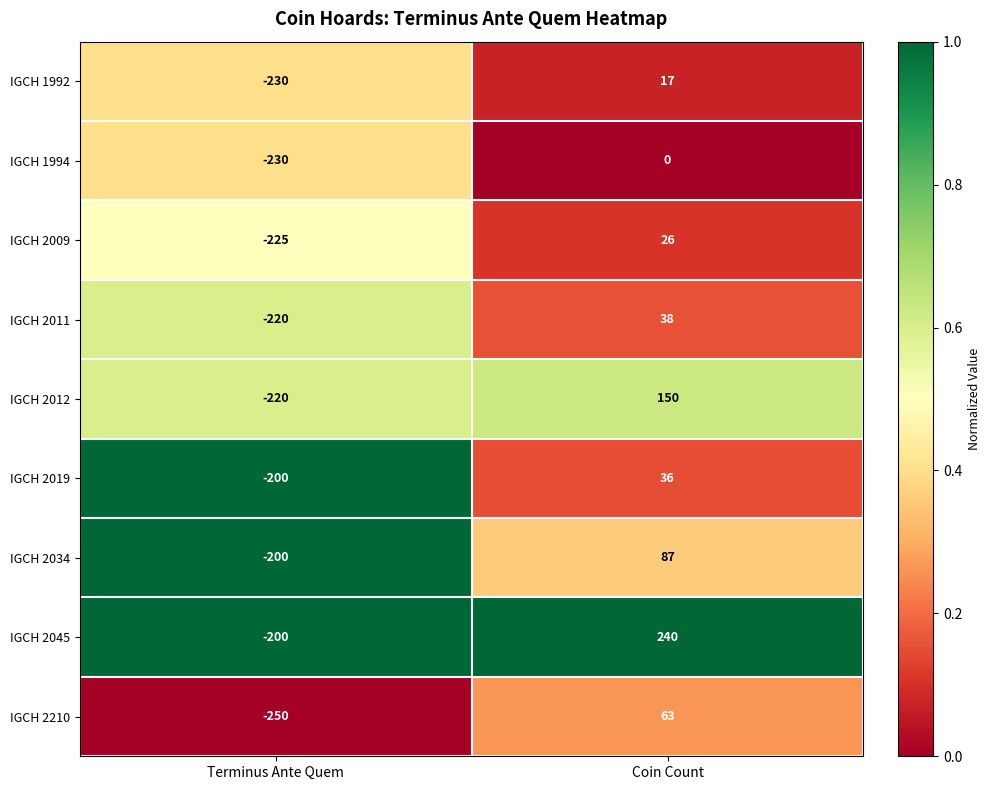

What value does the IGCH 2019 series have at Terminus Ante Quem?

-200